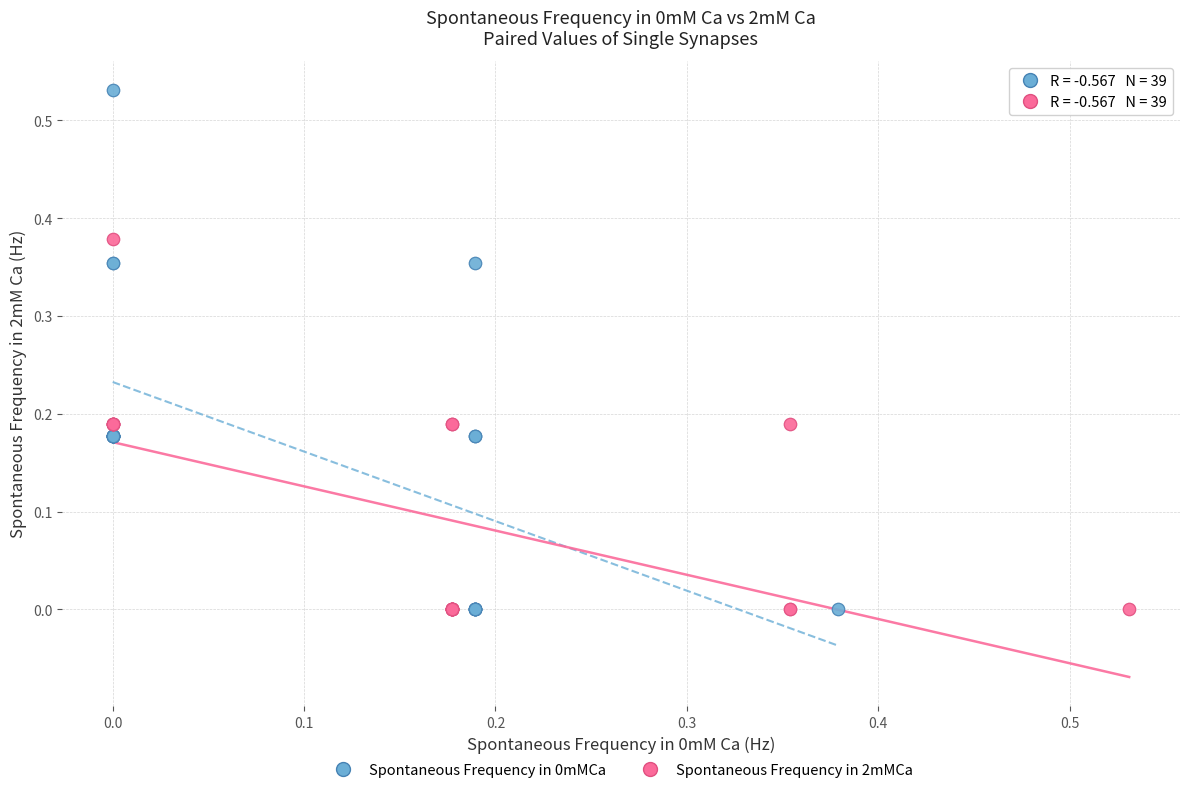

Which series has the widest spread of Y values?

Spontaneous Frequency in 0mMCa